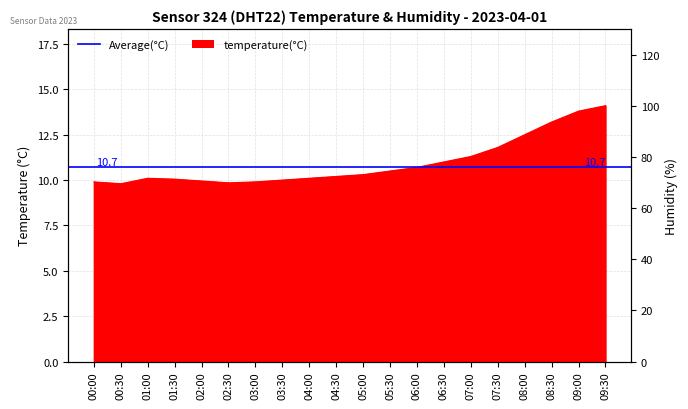

Where is the first local minimum?

00:30